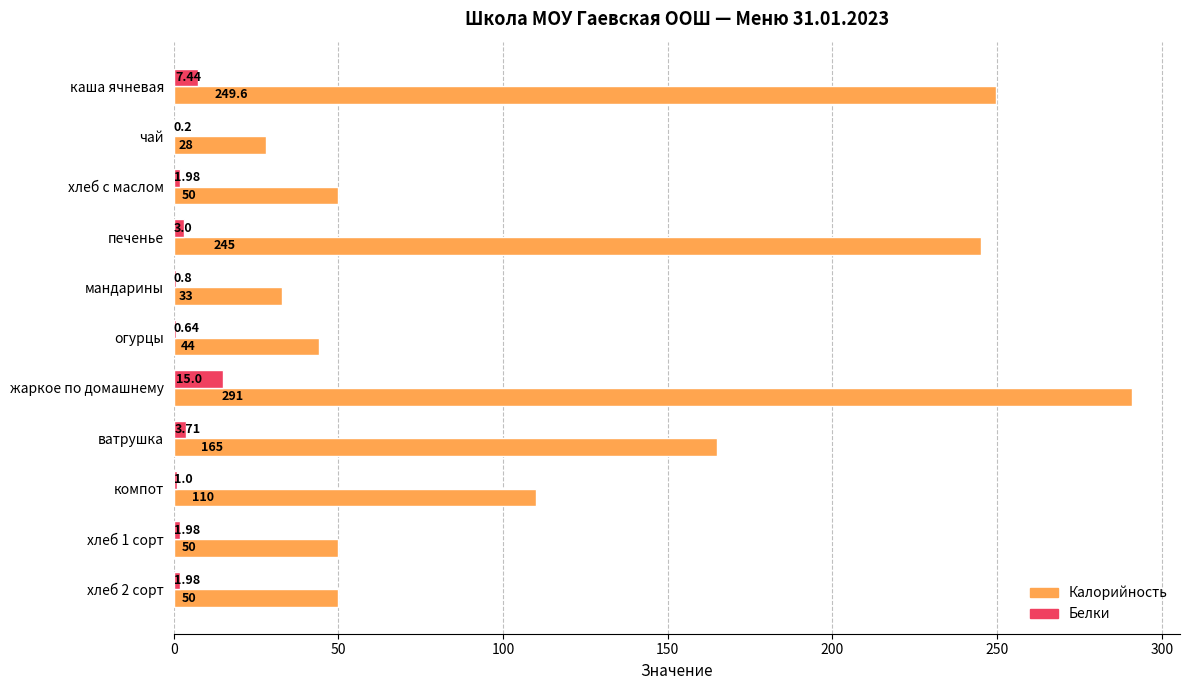

Between огурцы and ватрушка, which series saw the biggest shift?

Калорийность